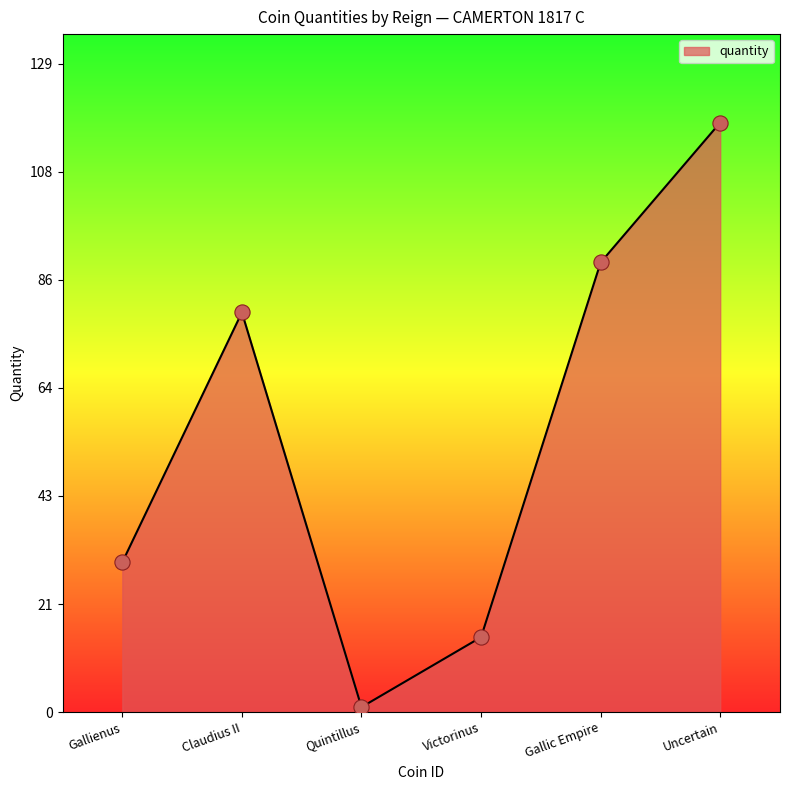

Which has a higher value, Claudius II or Quintillus?

Claudius II